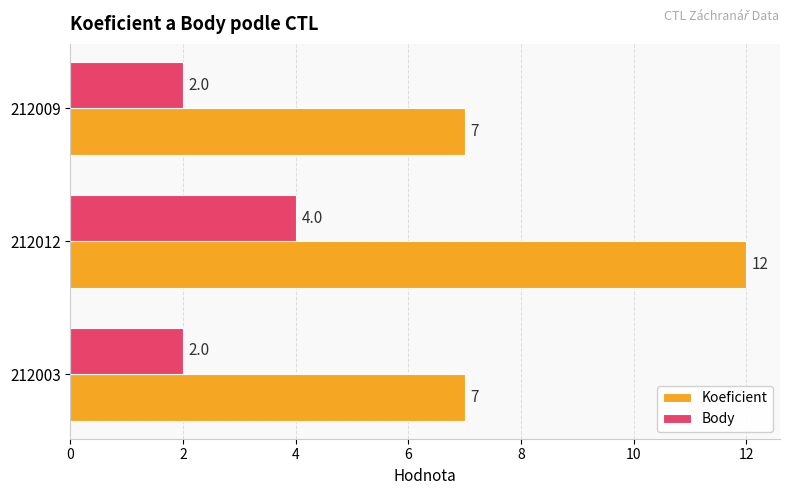

What is the maximum value shown in the chart?

12